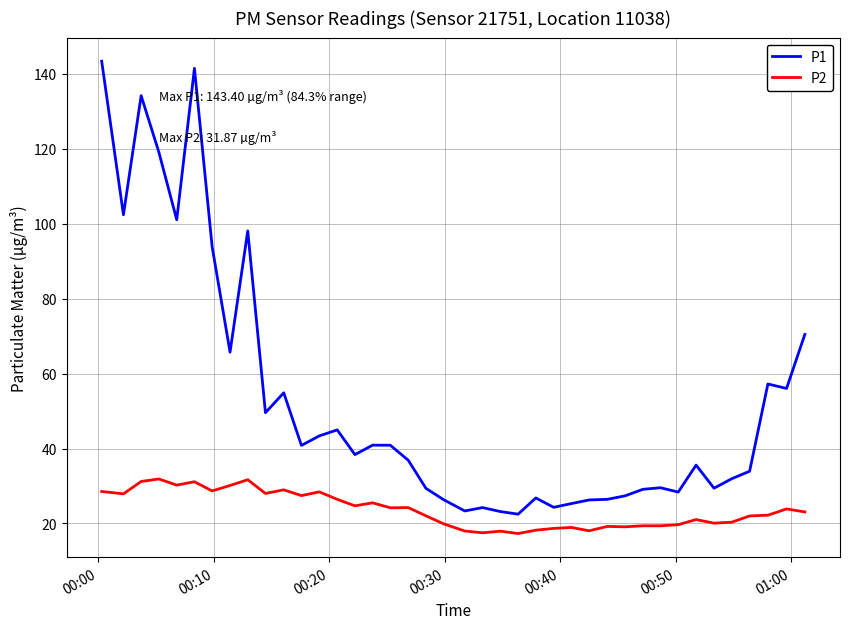

Which series has the largest range (max minus min)?

P1